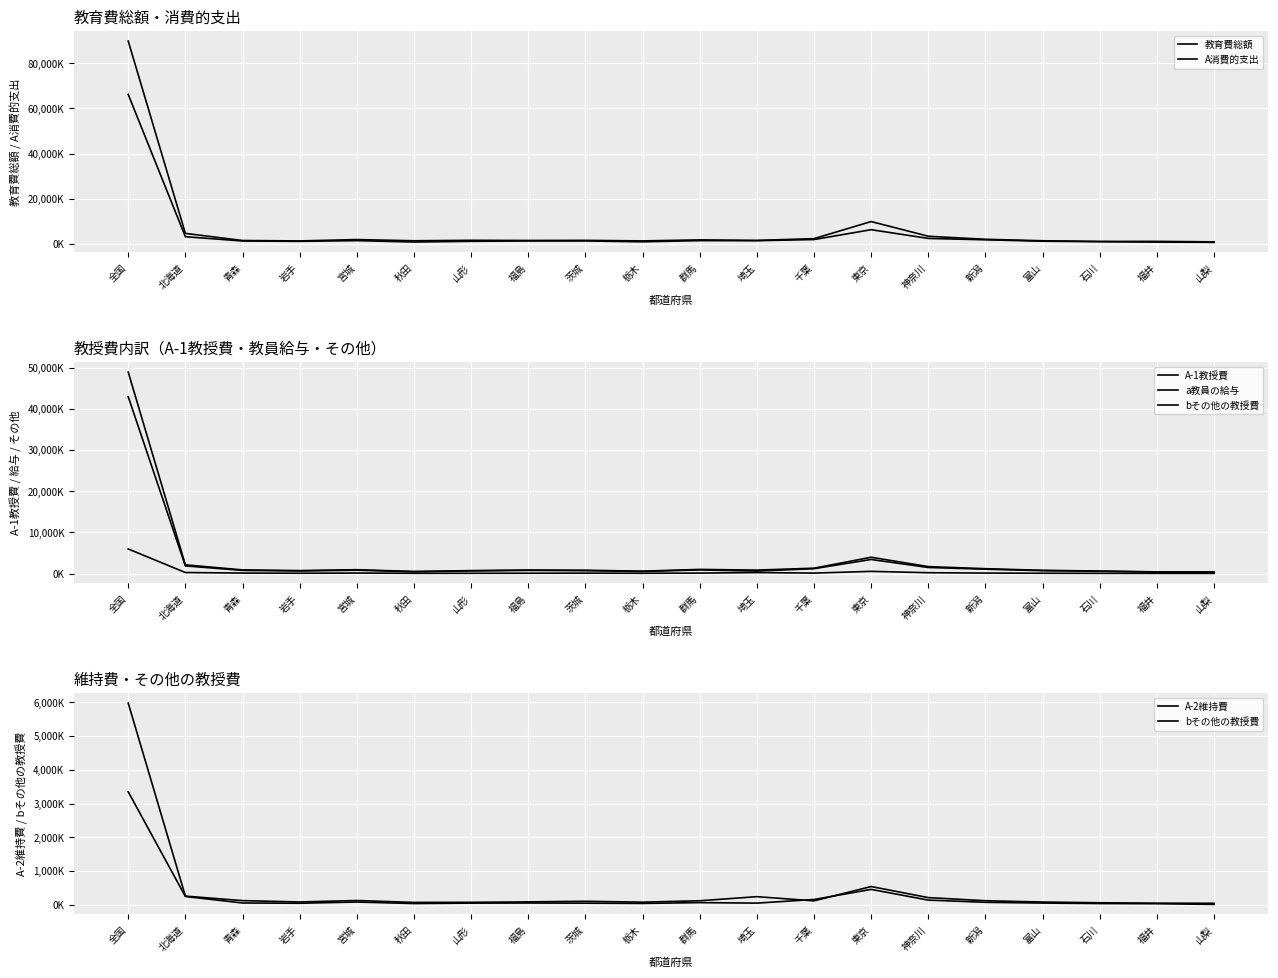

What is the label of the 10th point from the right?

群馬